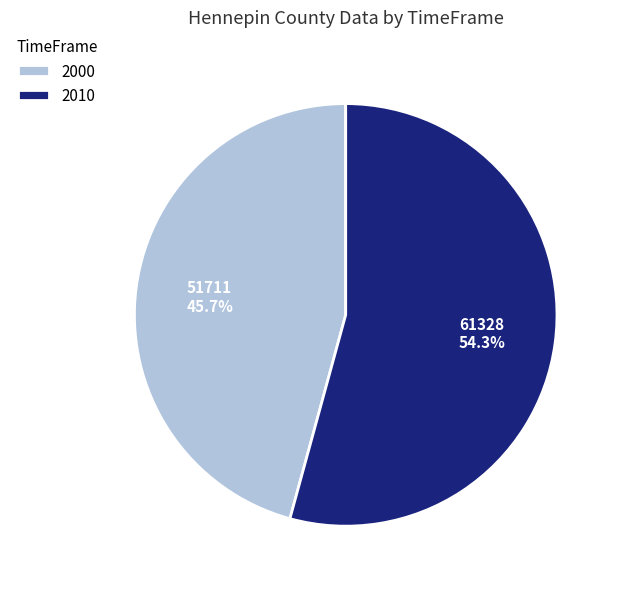

Which category has the biggest portion of the pie?

2010